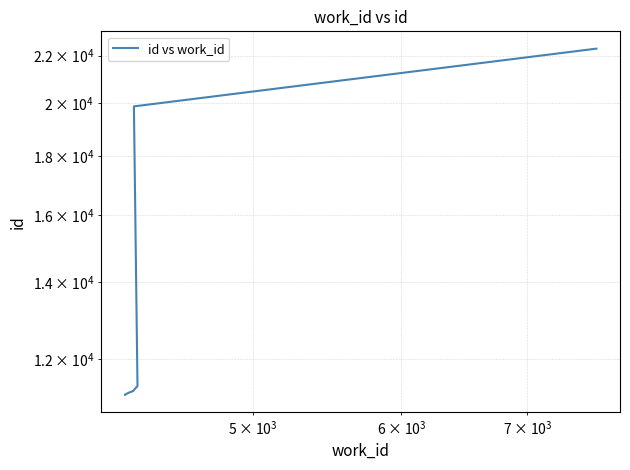

What is the maximum value shown in the chart?

22304